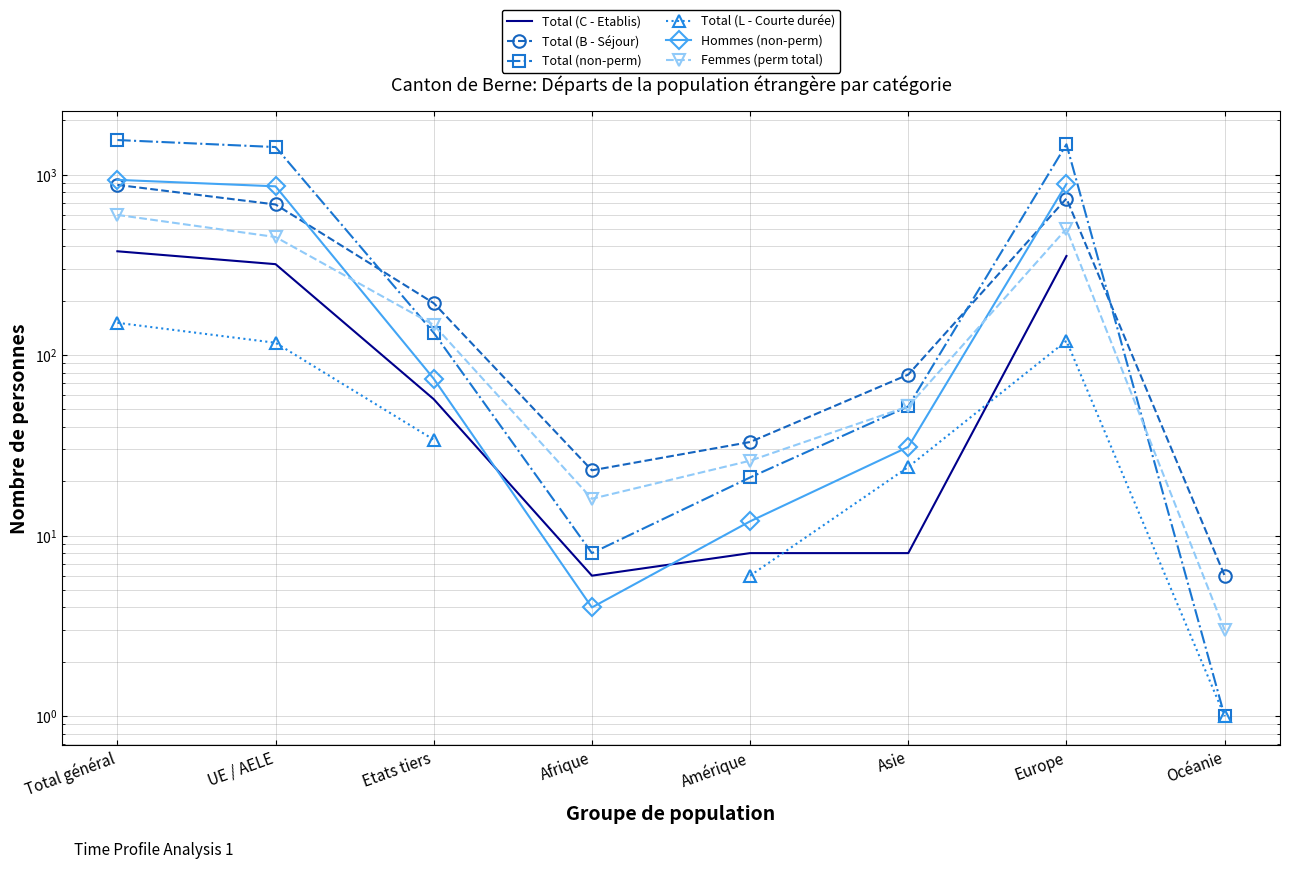

The value of Femmes (perm total) at Afrique is 16.0. True or false?

True